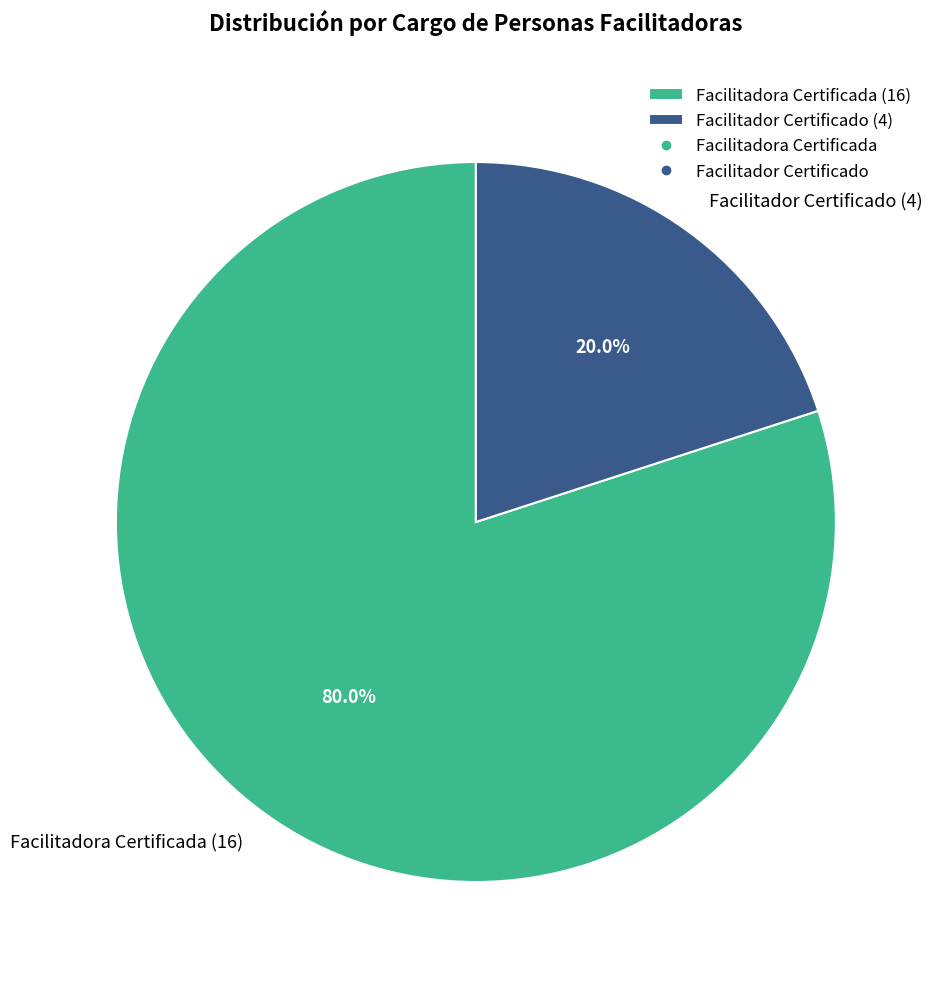

What percentage is the Facilitadora Certificada slice, to the nearest percent?

80%